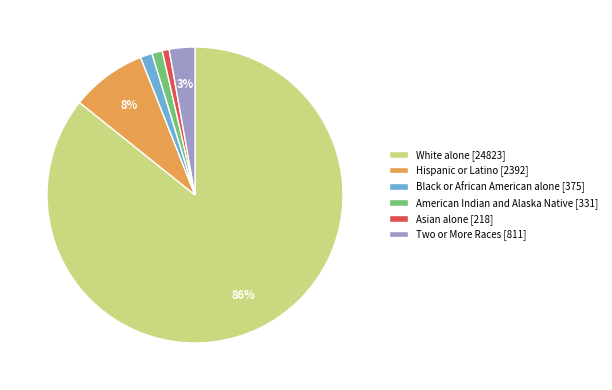

To the nearest percent, what is the combined percentage of Two or More Races and Asian alone?

4%